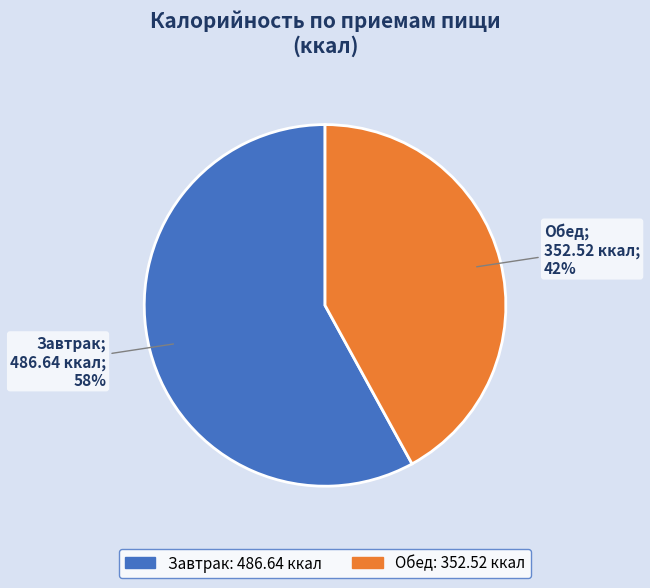

Which slice is the largest?

Завтрак